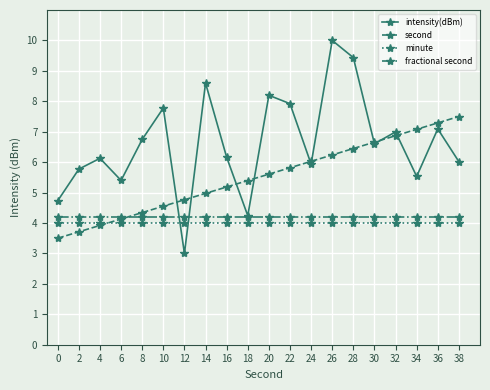

At 0, list the series in order from smallest to largest.

second, minute, fractional second, intensity(dBm)